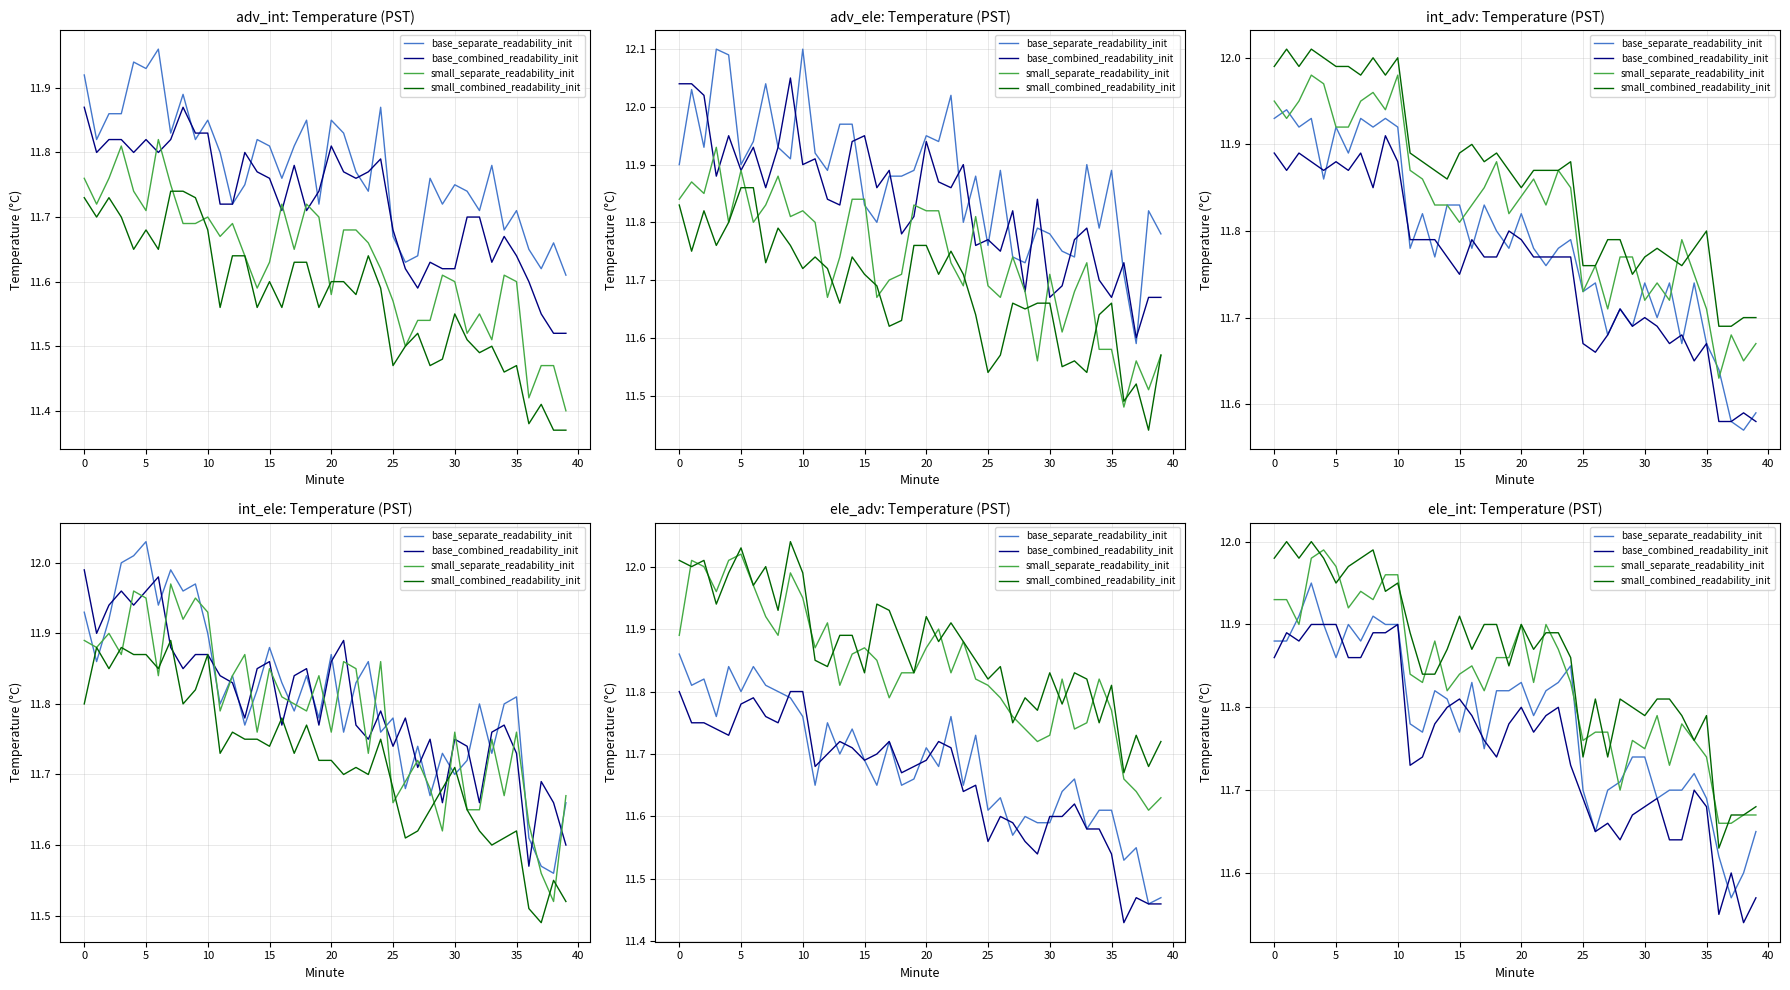

Read the base_combined_readability_init value at 36.

11.6